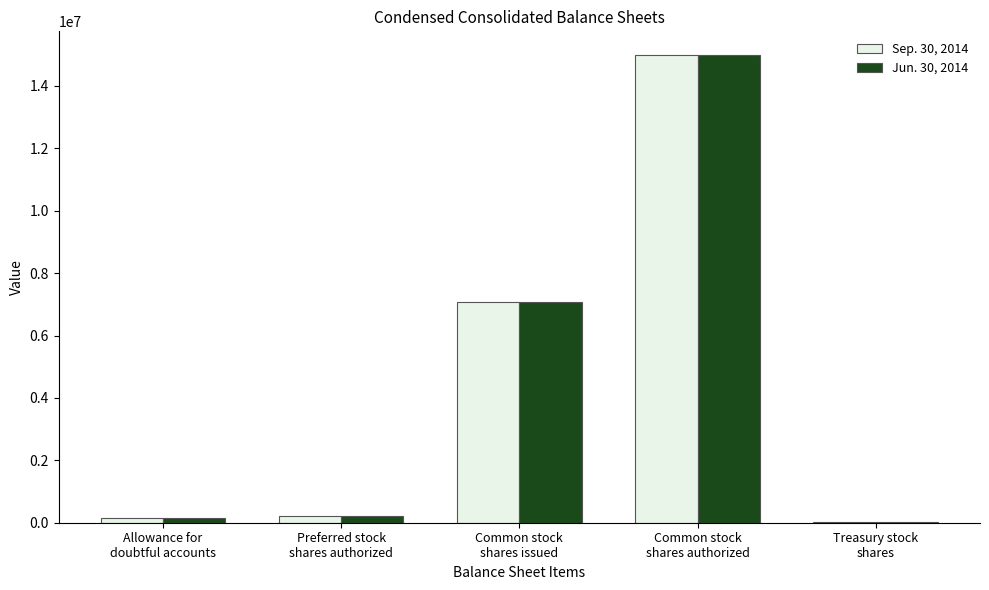

What is the maximum value shown in the chart?

15000000